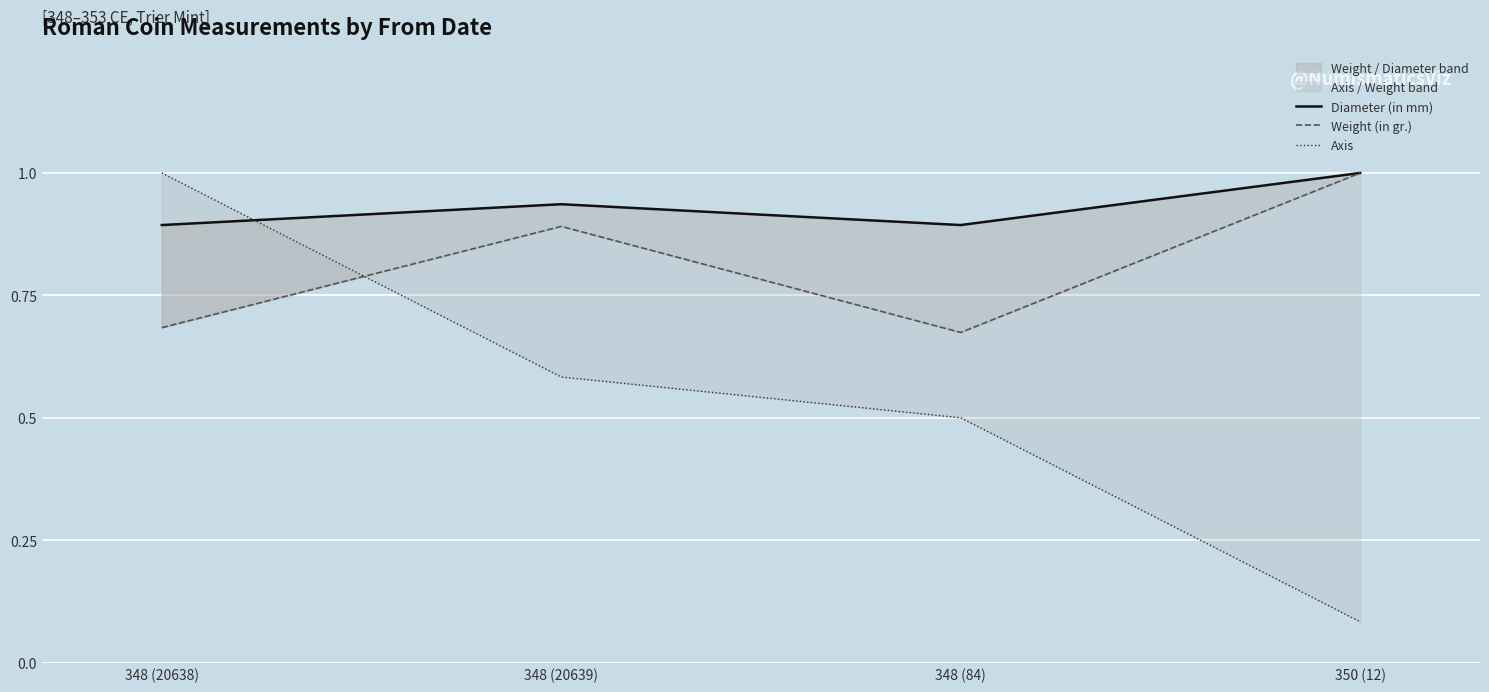

What is the label of the 3rd point from the right?

348 (20639)